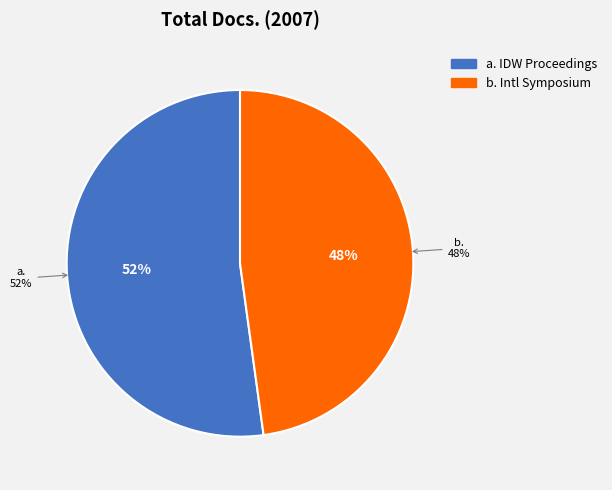

Which category has the smallest portion of the pie?

Proceedings of International Symposium